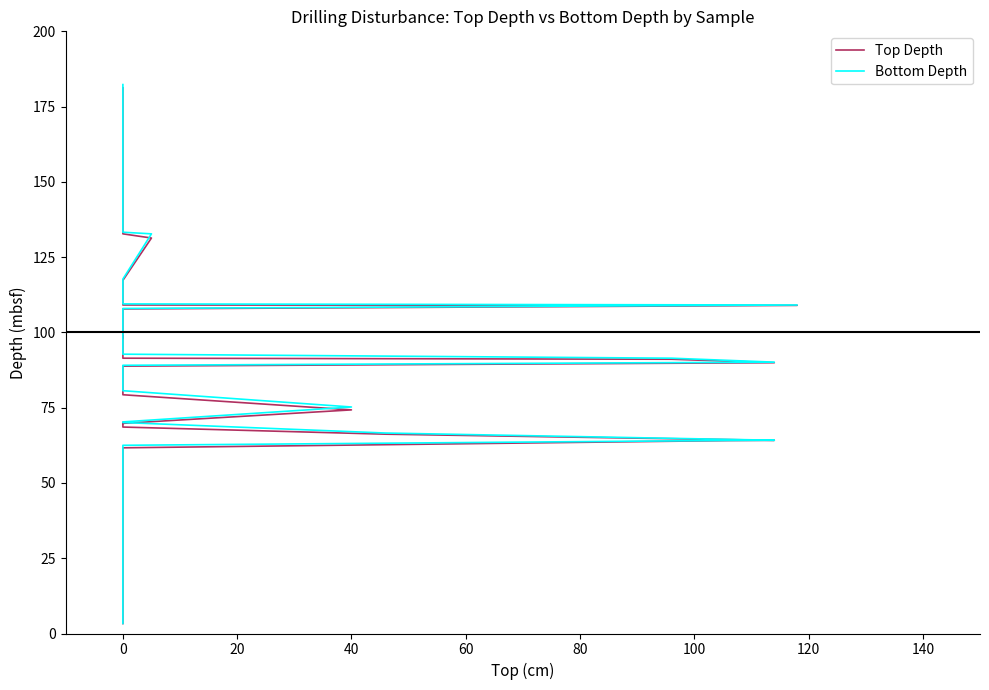

What is the lowest value of the Top Depth series?

3.3